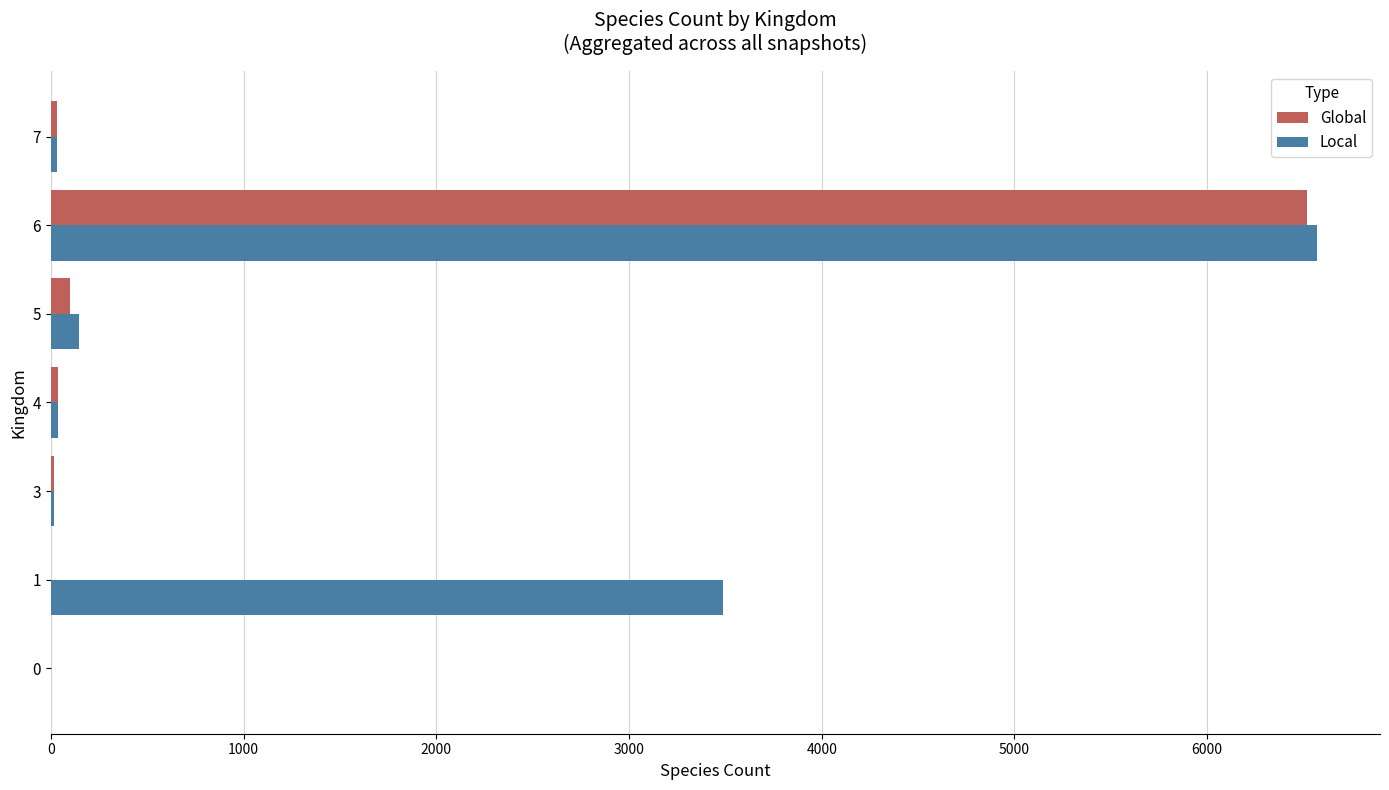

What is the sum of all Global values?

6701